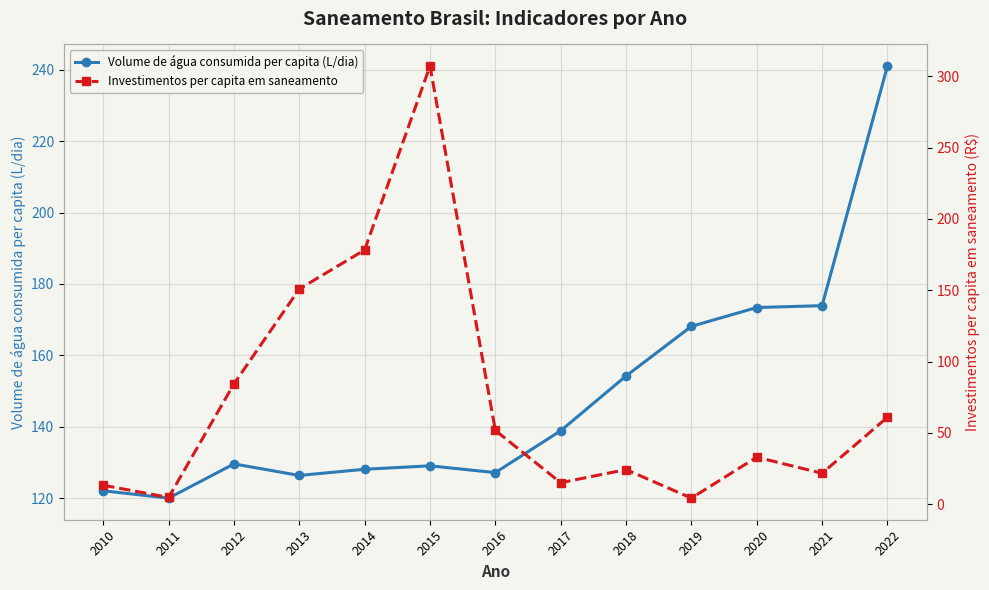

Rank the series at 2017 from highest to lowest value.

Volume de água consumida per capita (L/dia), Investimentos per capita em saneamento